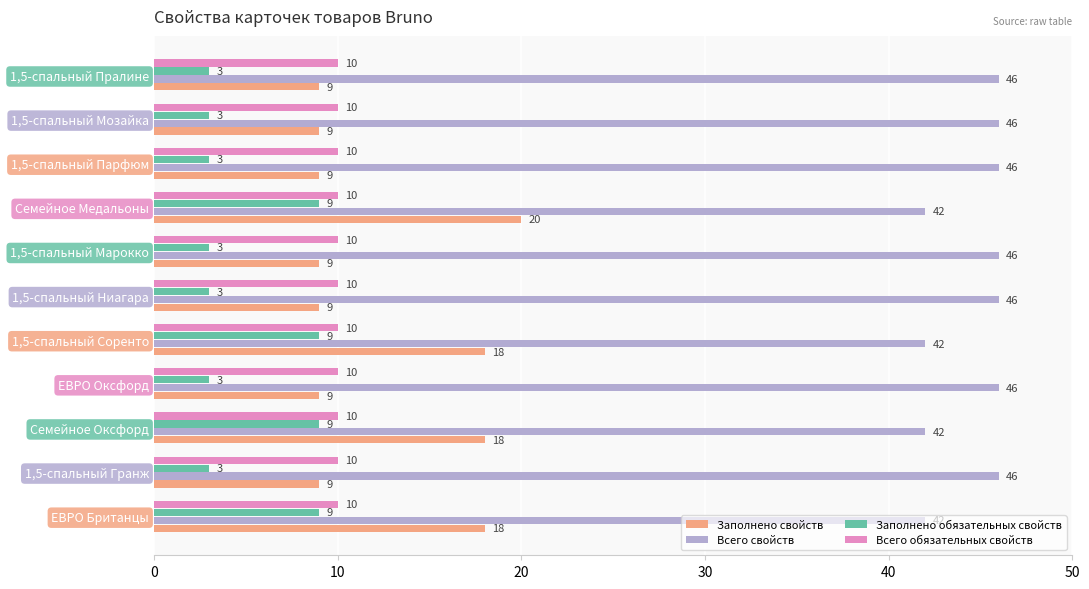

What is the average value of the Всего свойств series?

45